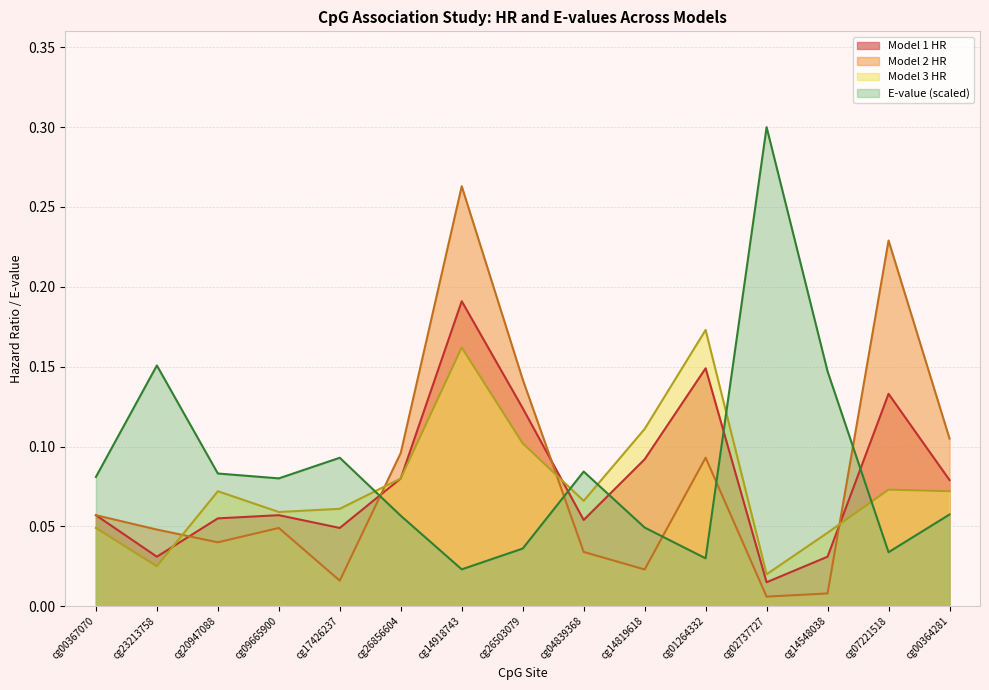

Which category has the highest value in the E-value series?

cg02737727